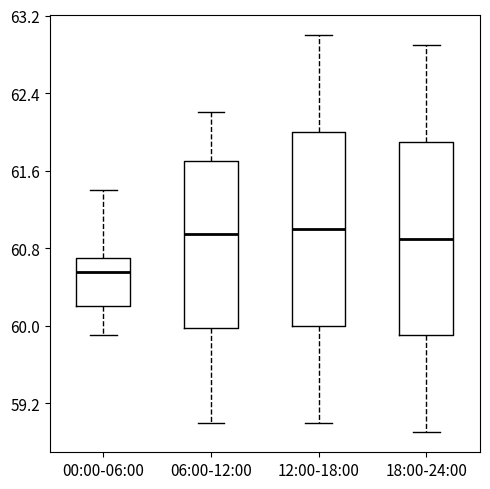

Where is the upper edge of the box for 00:00-06:00 on the y-axis? The values are not printed on the chart, so give them approximately, as read against the axis.

60.7